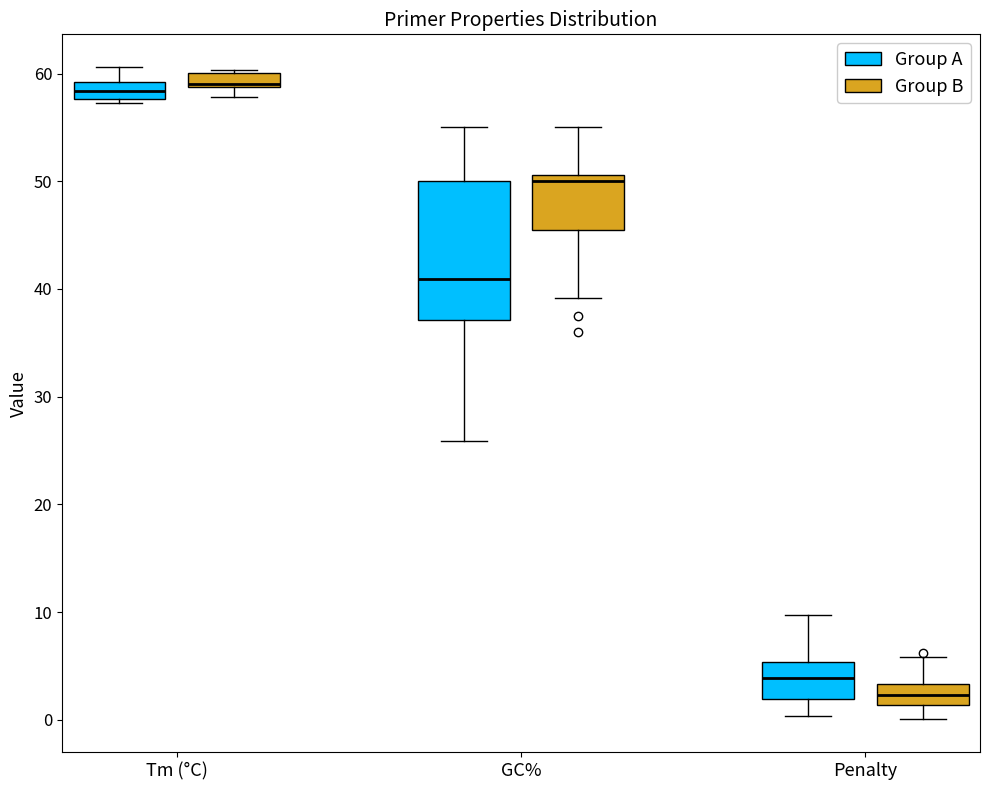

Where does the median line of the box for GC% (Group A) sit on the y-axis? The values are not printed on the chart, so give them approximately, as read against the axis.

41